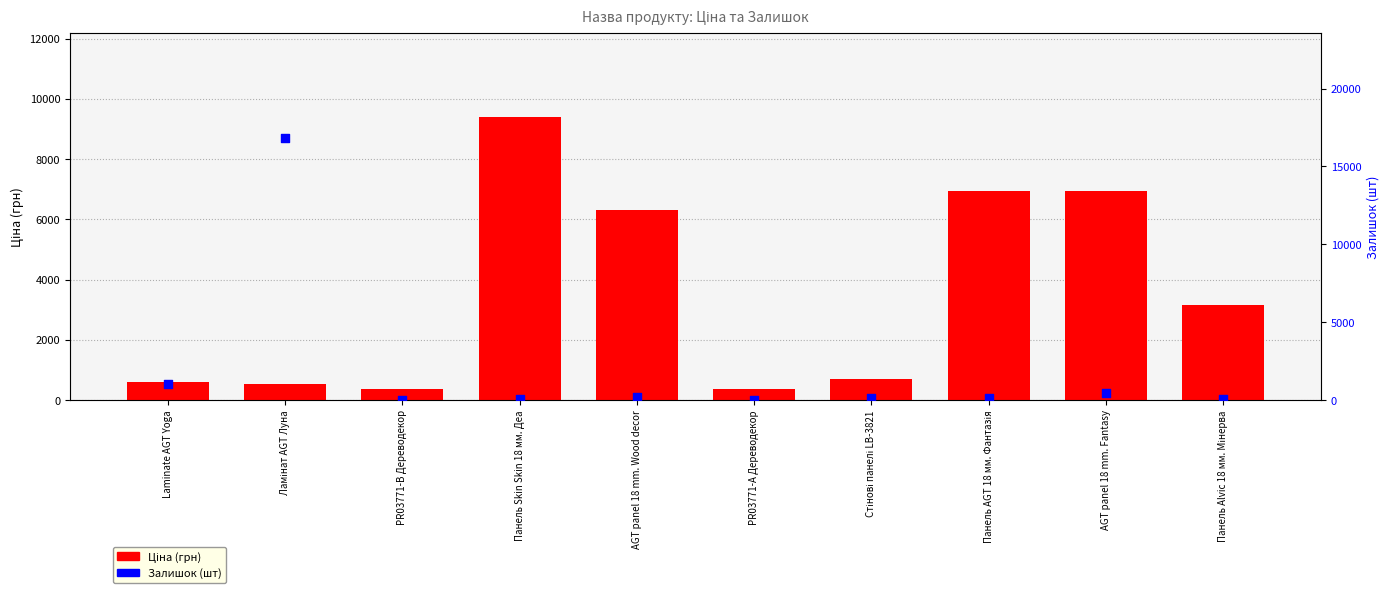

Is the value of Ціна (грн) at Laminate AGT Yoga greater than the value of Залишок (шт) at PR03771-А Дереводекор?

Yes